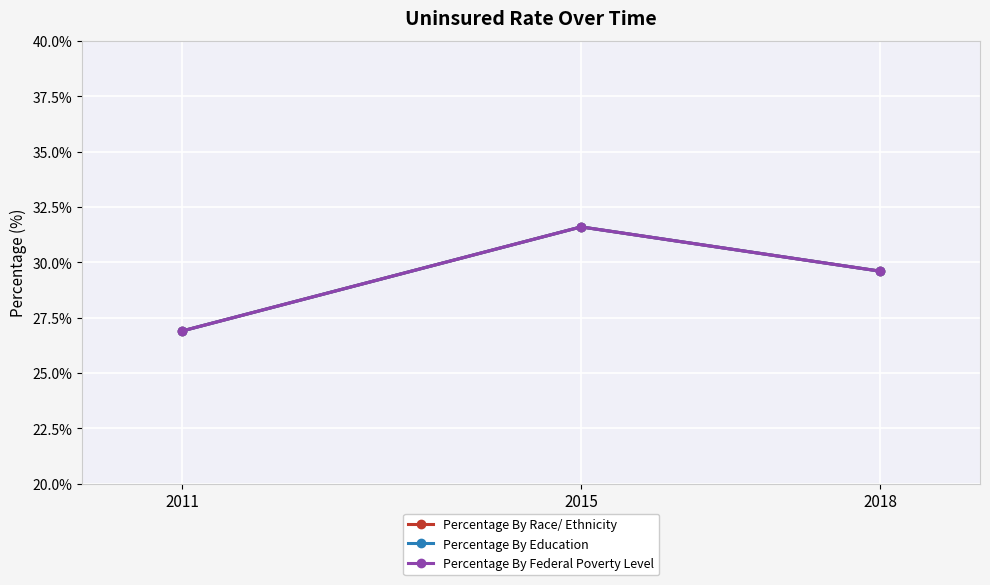

Does the chart have visible grid lines?

Yes